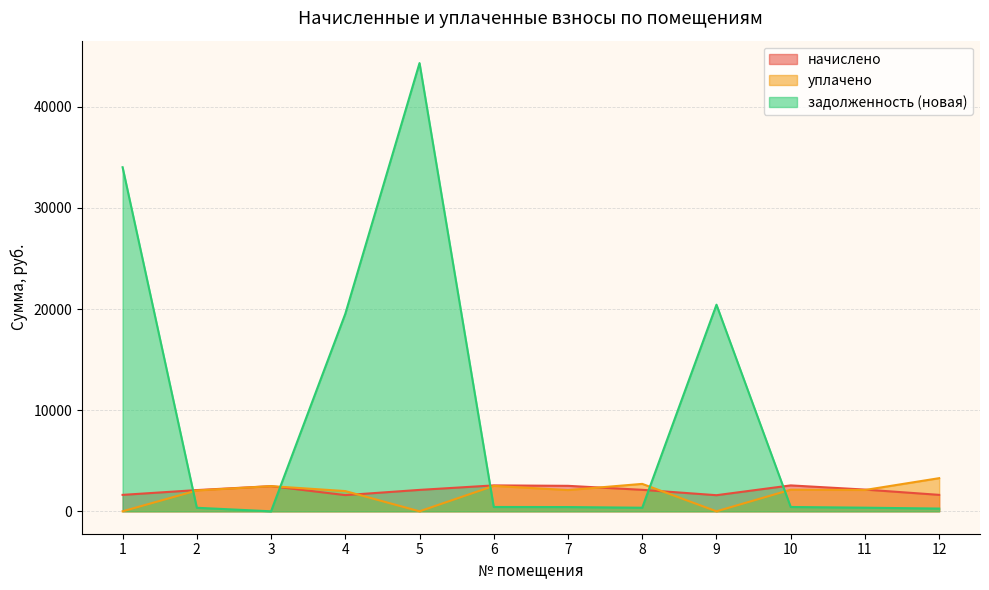

Where do уплачено and начислено first cross each other?

4 and 5